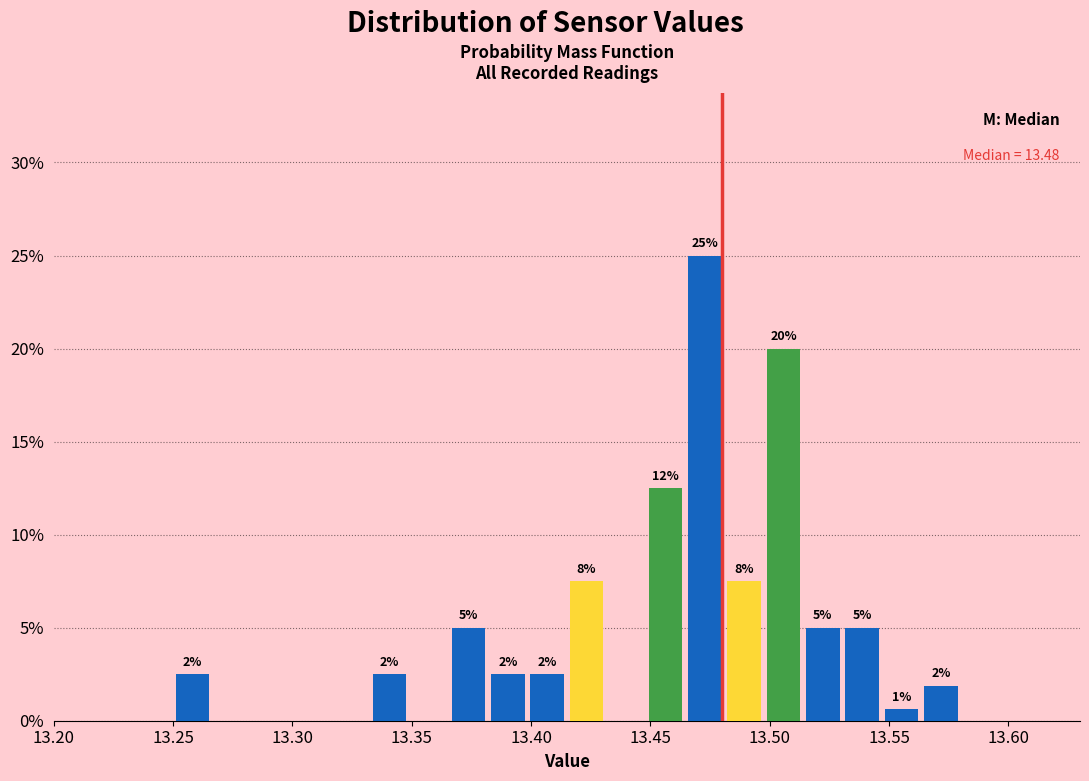

Read against the x-axis, roughly where is the centre of the tallest bar?

13.475